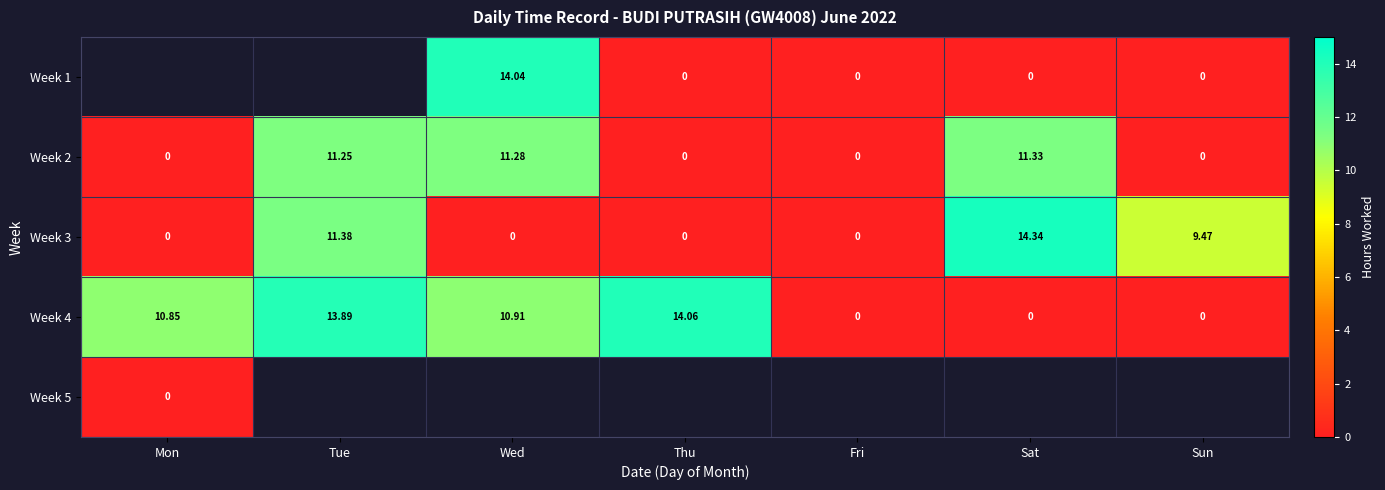

Which has a higher value, Fri or Sat?

Fri